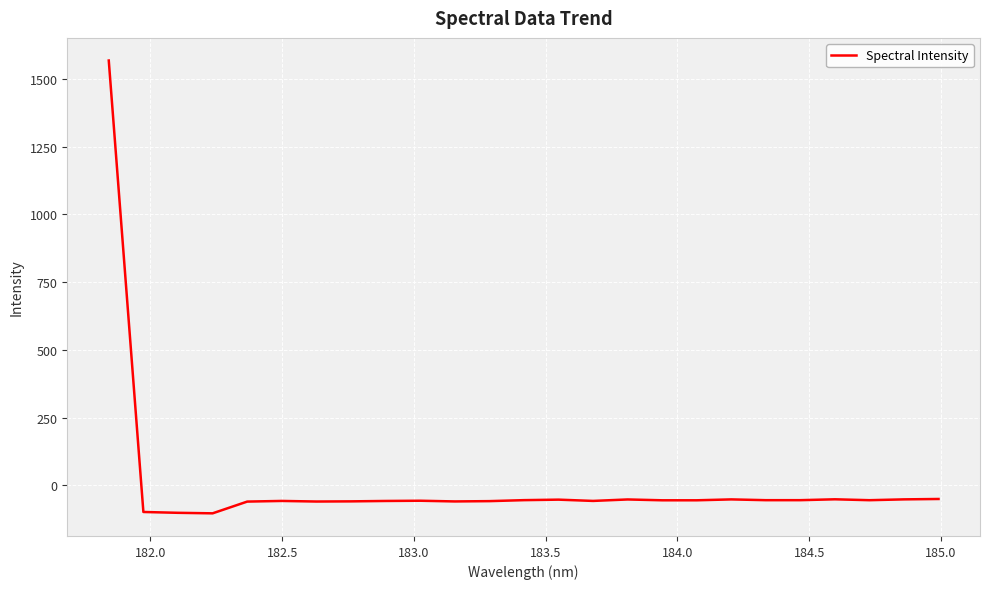

What is the greatest value displayed?

1568.4